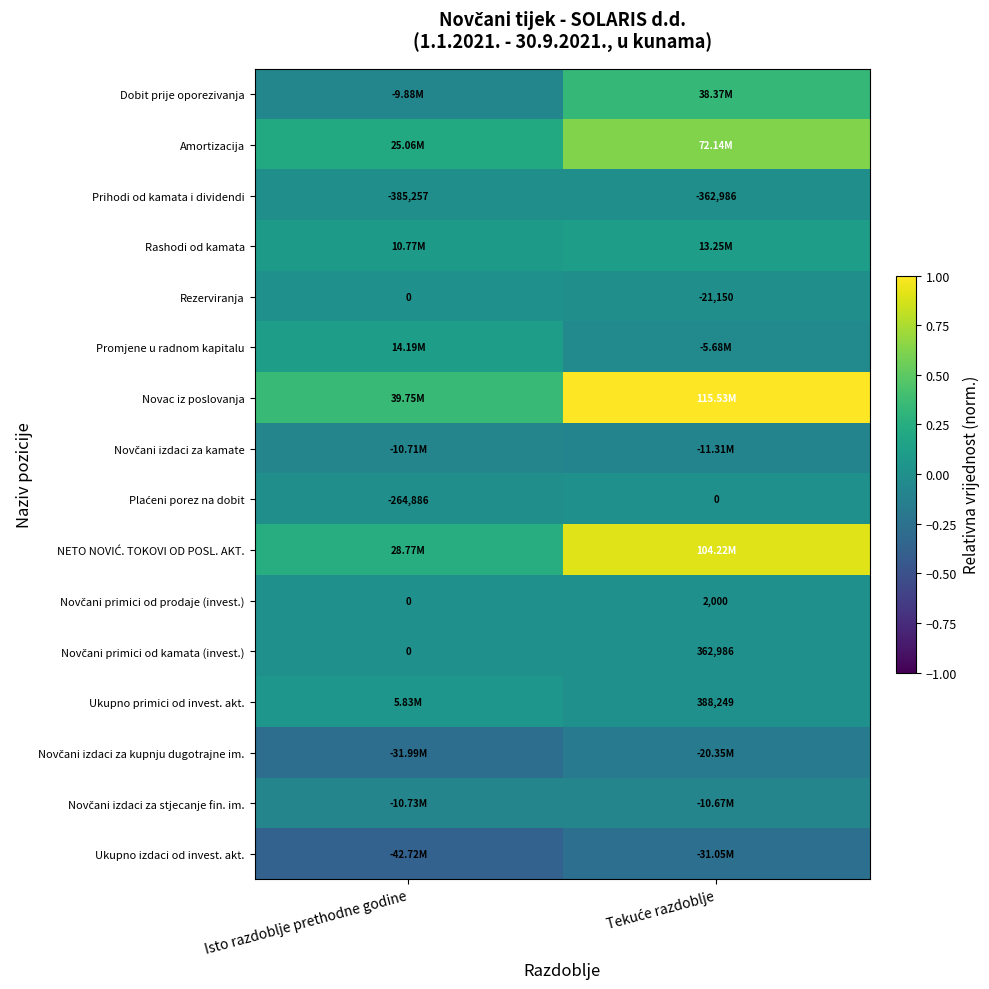

Which has a higher value, Isto razdoblje prethodne godine or Tekuće razdoblje?

Tekuće razdoblje